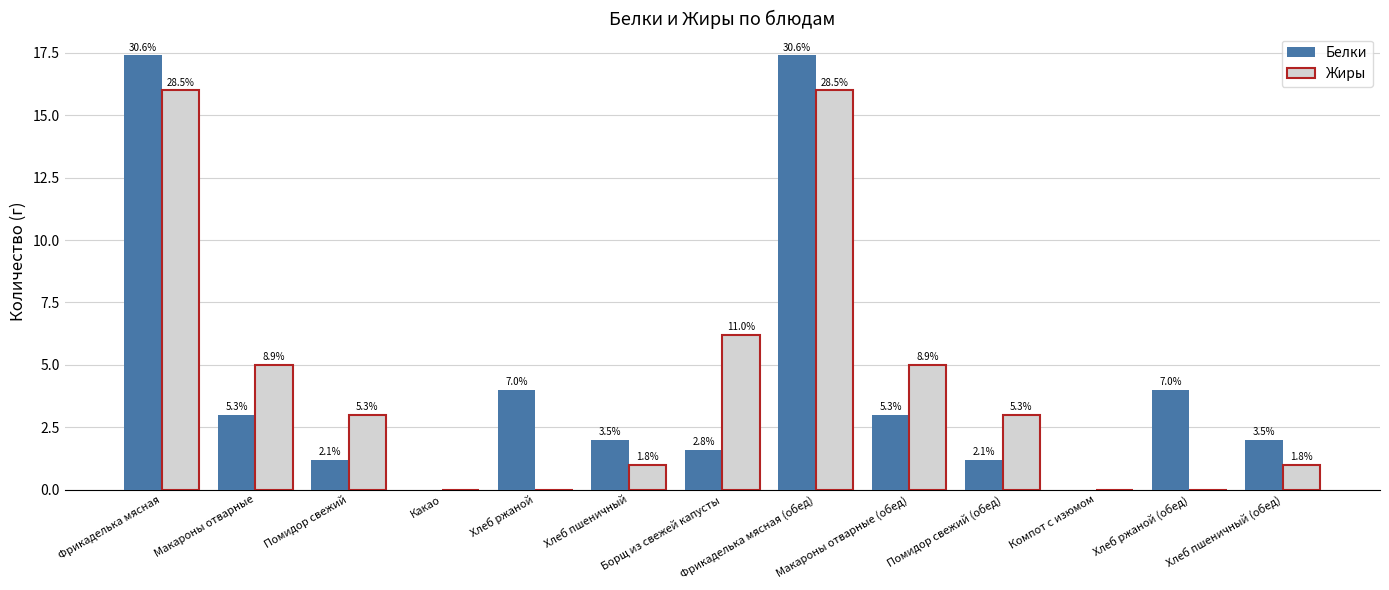

At how many categories does at least one series exceed 9?

2